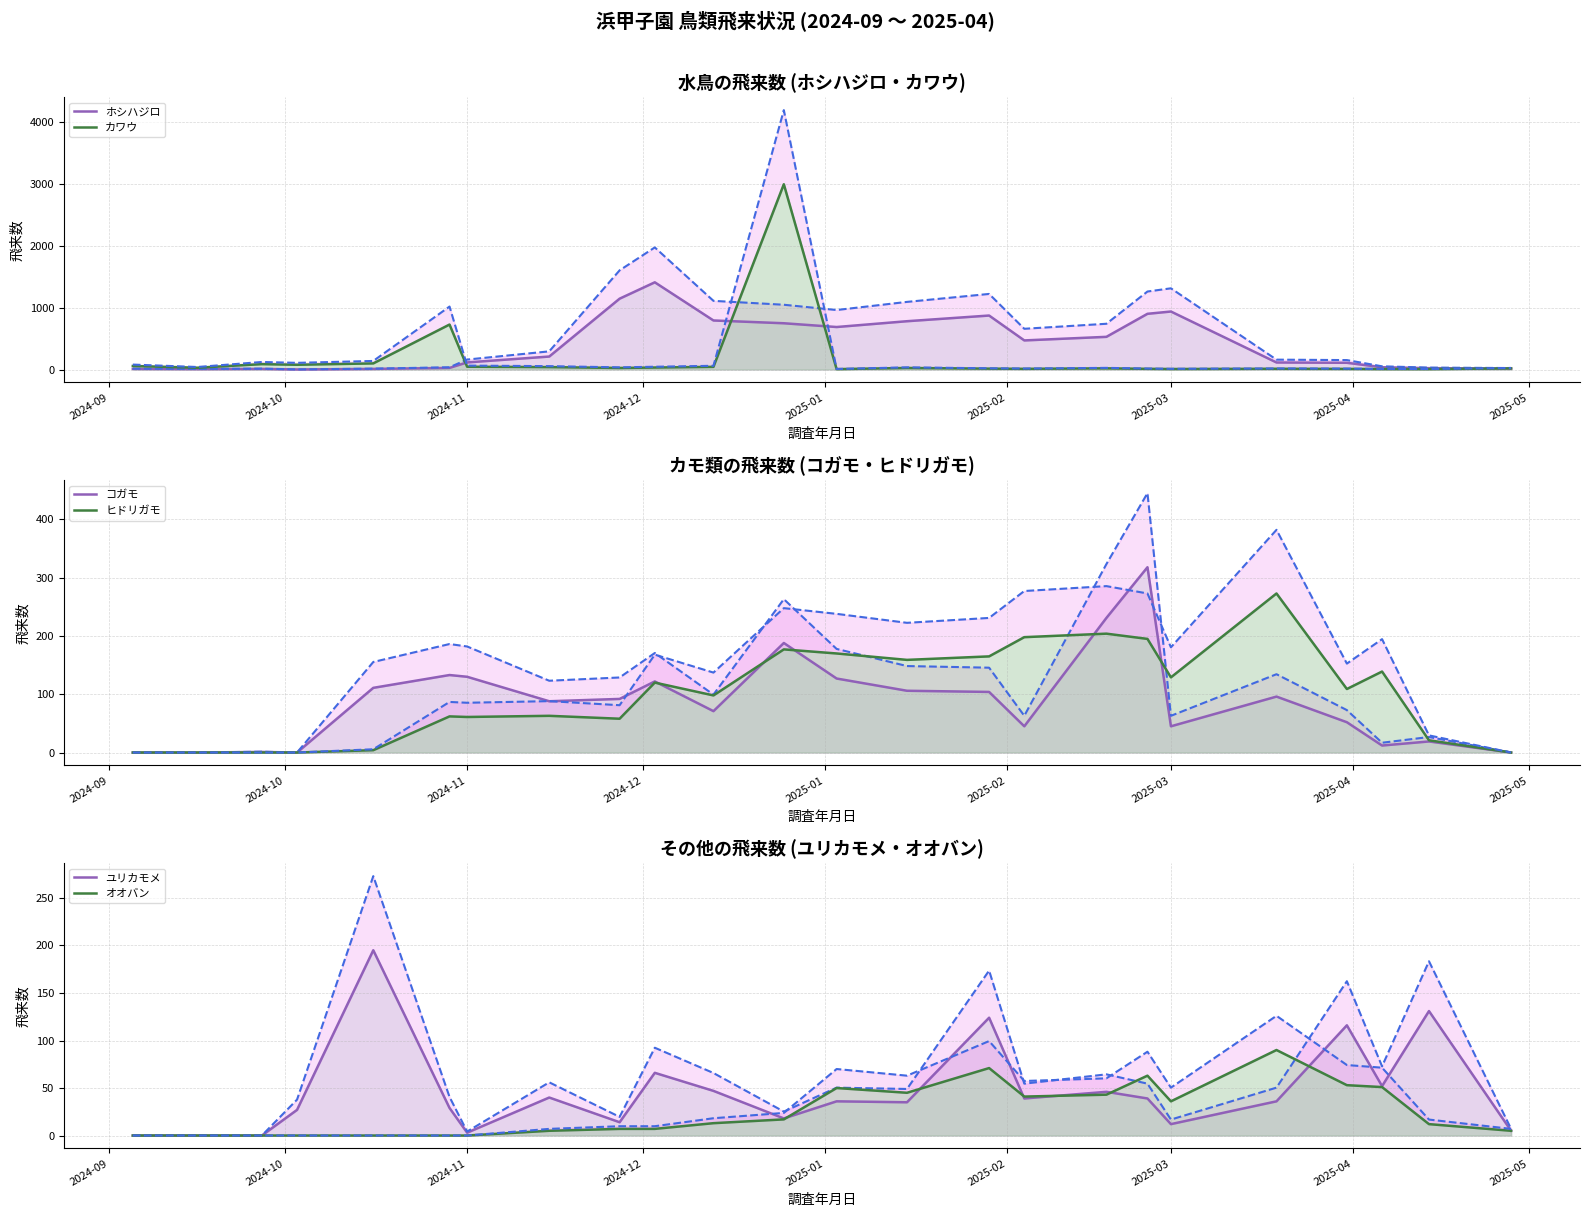

How many data points in カワウ are less than 25?

11